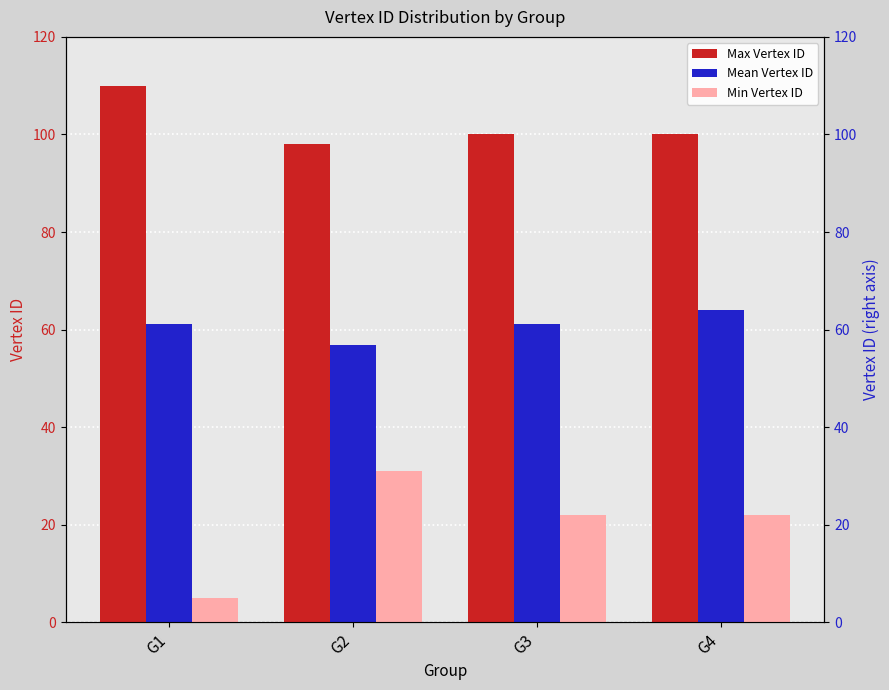

What is the minimum value shown in the chart?

5.0